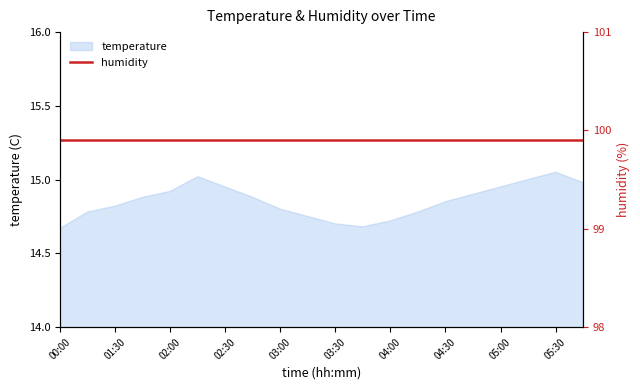

Is it true that the value at 04:45 is 10.3?

False